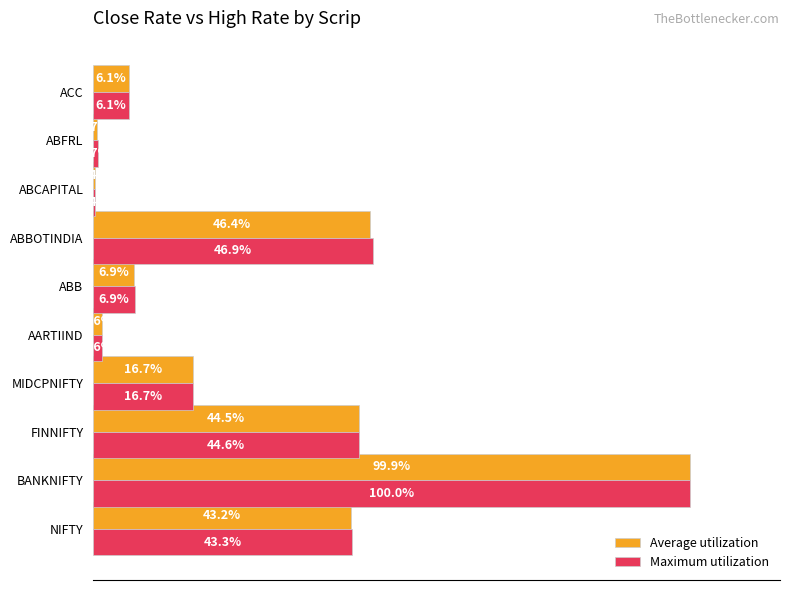

Is the value of Maximum utilization at BANKNIFTY greater than the value of Average utilization at ACC?

Yes